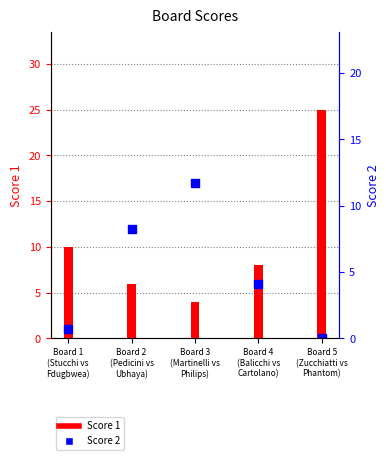

Which series contains the lowest Y value?

Score 2